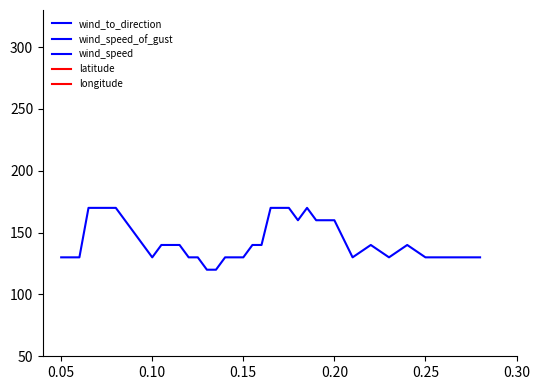

Does the chart have visible grid lines?

No